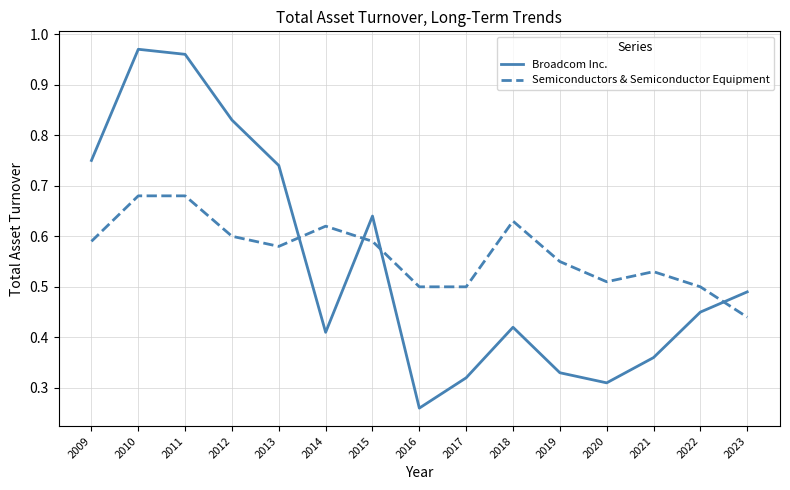

Count the Semiconductors & Semiconductor Equipment values in the range 0 to 1.

15